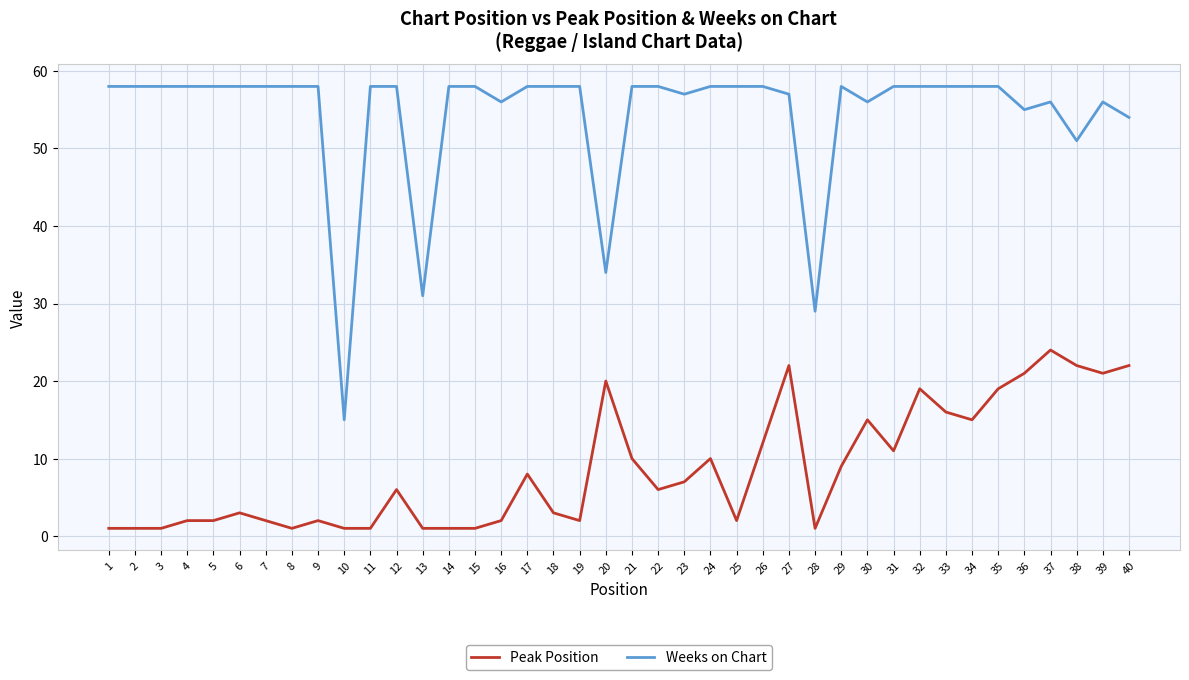

True or false: Peak Position and Weeks on Chart cross at least once.

False